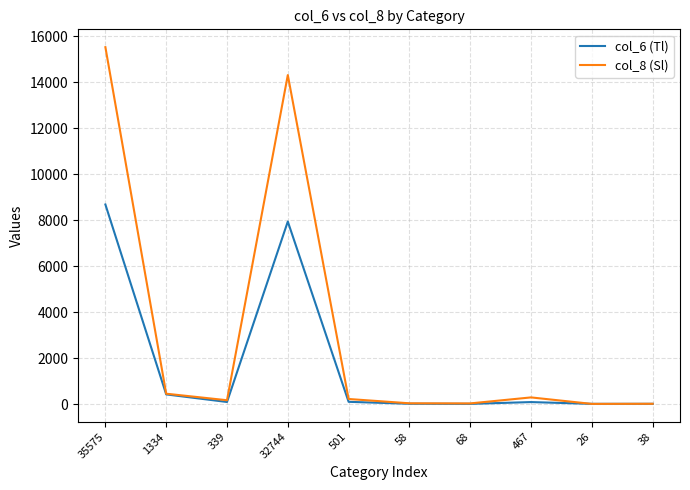

Between 32744 and 26, which series saw the biggest shift?

col_8 (Sl)